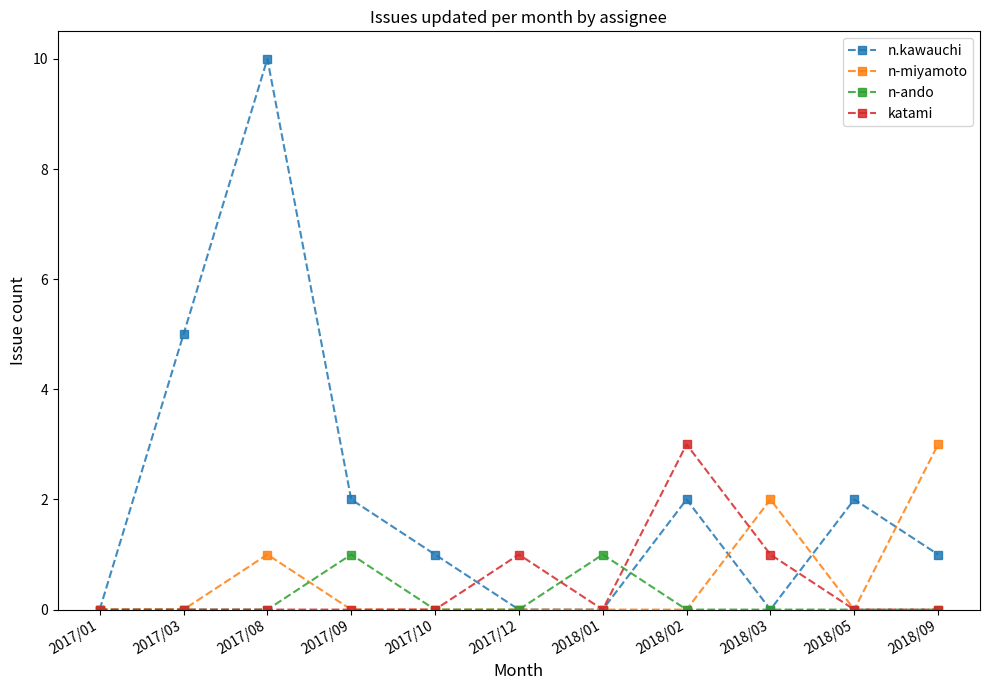

What is the label of the 3rd point from the right?

2018/03